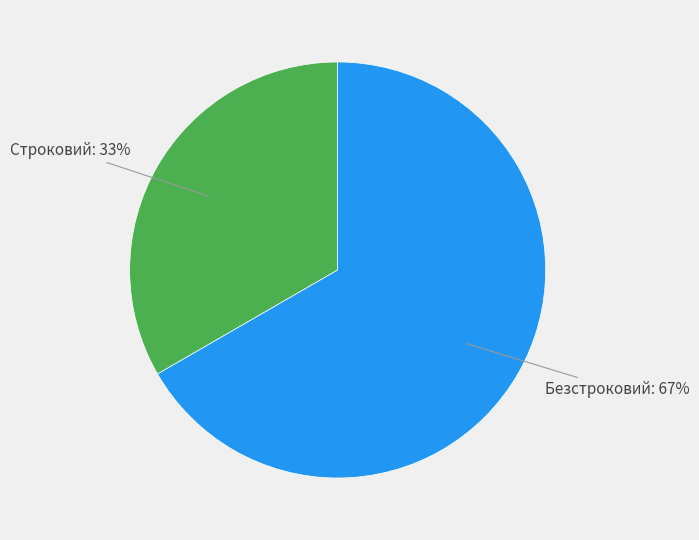

Is the sum of Строковий and Безстроковий greater than half?

Yes